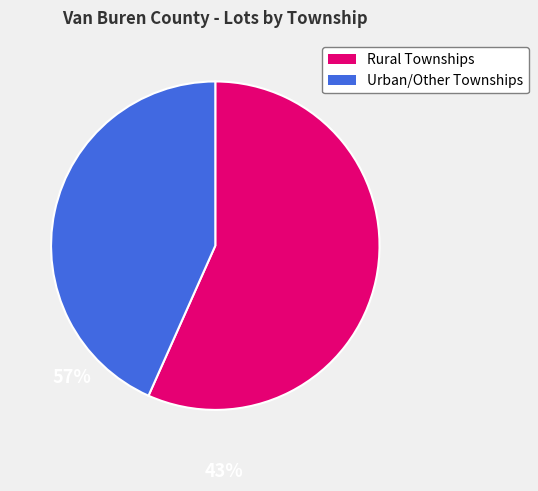

Does any single category account for the majority?

Yes